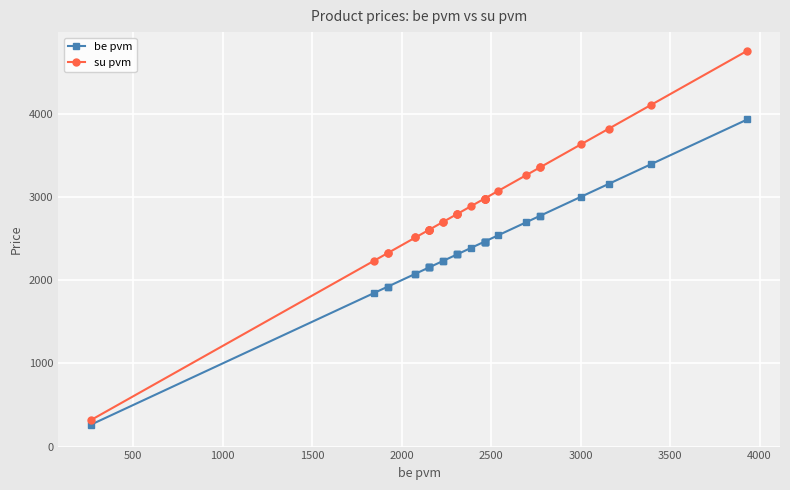

True or false: su pvm and be pvm cross at least once.

False